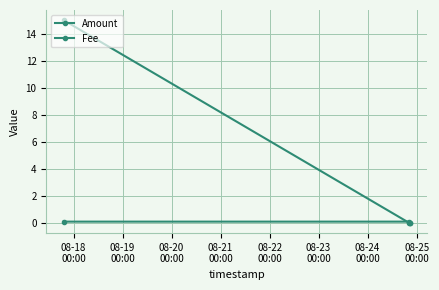

List the series in order of their peak value, highest first.

Amount, Fee